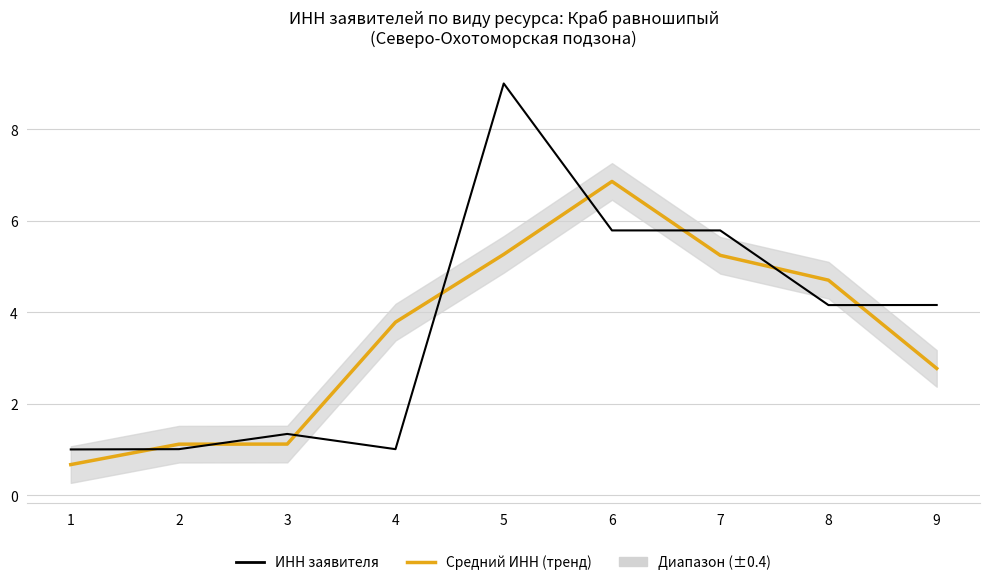

The Средний ИНН (тренд) series shows 1.1 at 2. True or false?

True